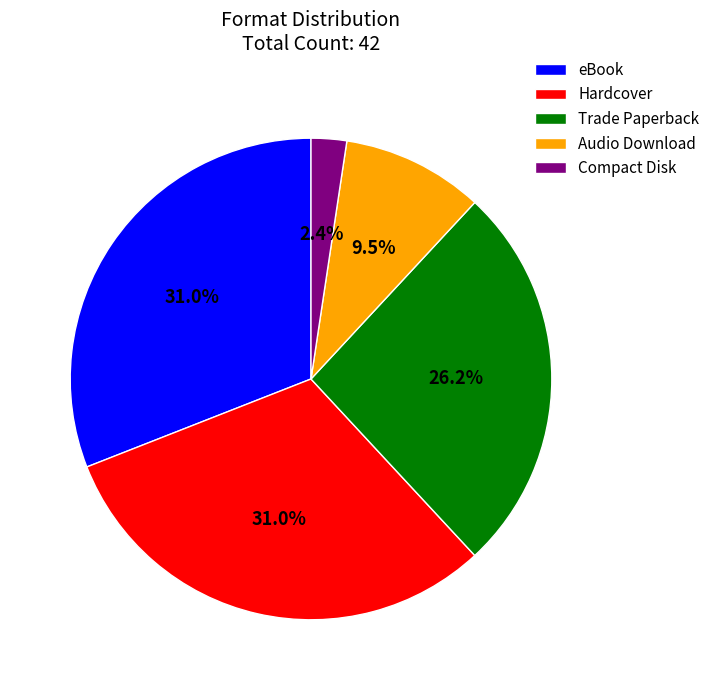

Is it true that Trade Paperback is 18% of the pie?

False